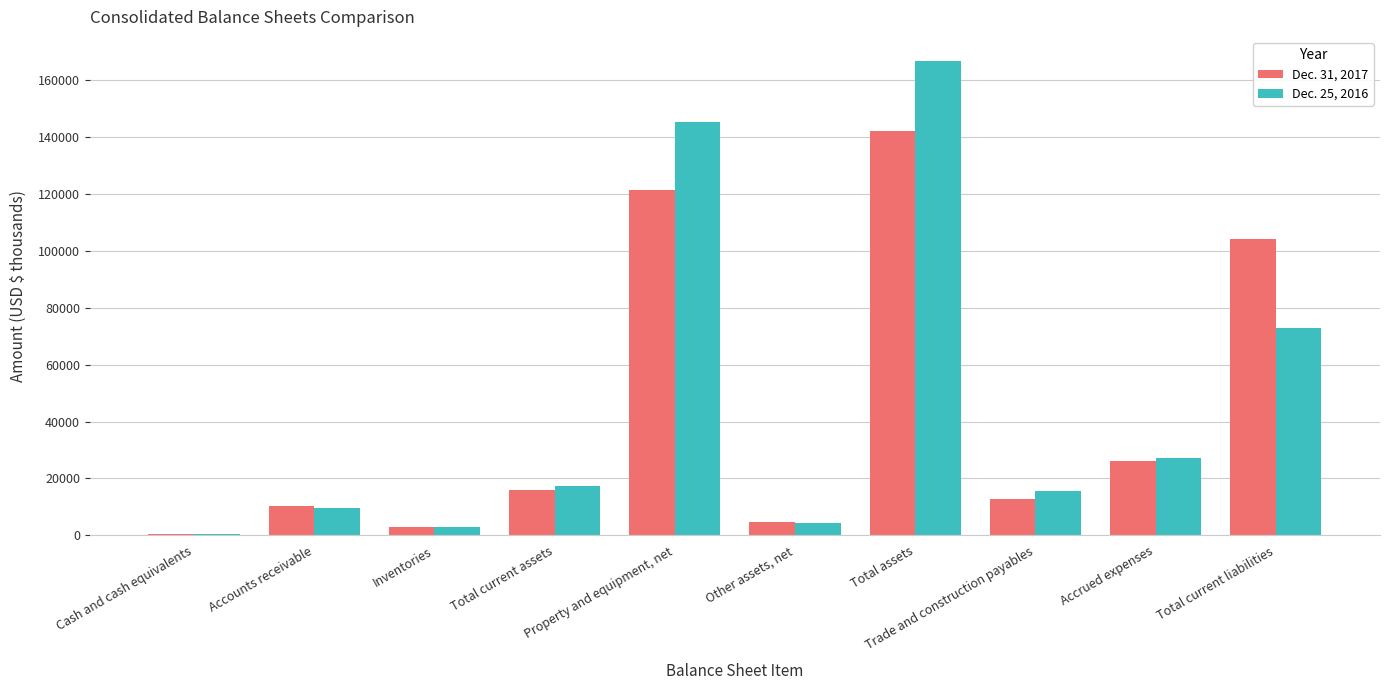

What is the maximum value shown in the chart?

166762